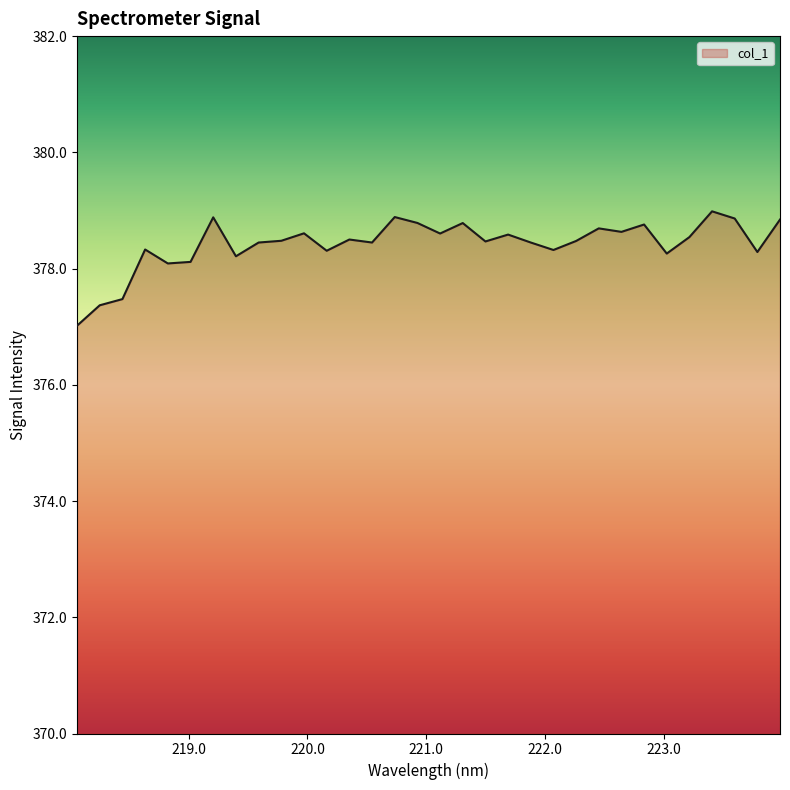

What is the greatest value displayed?

379.0